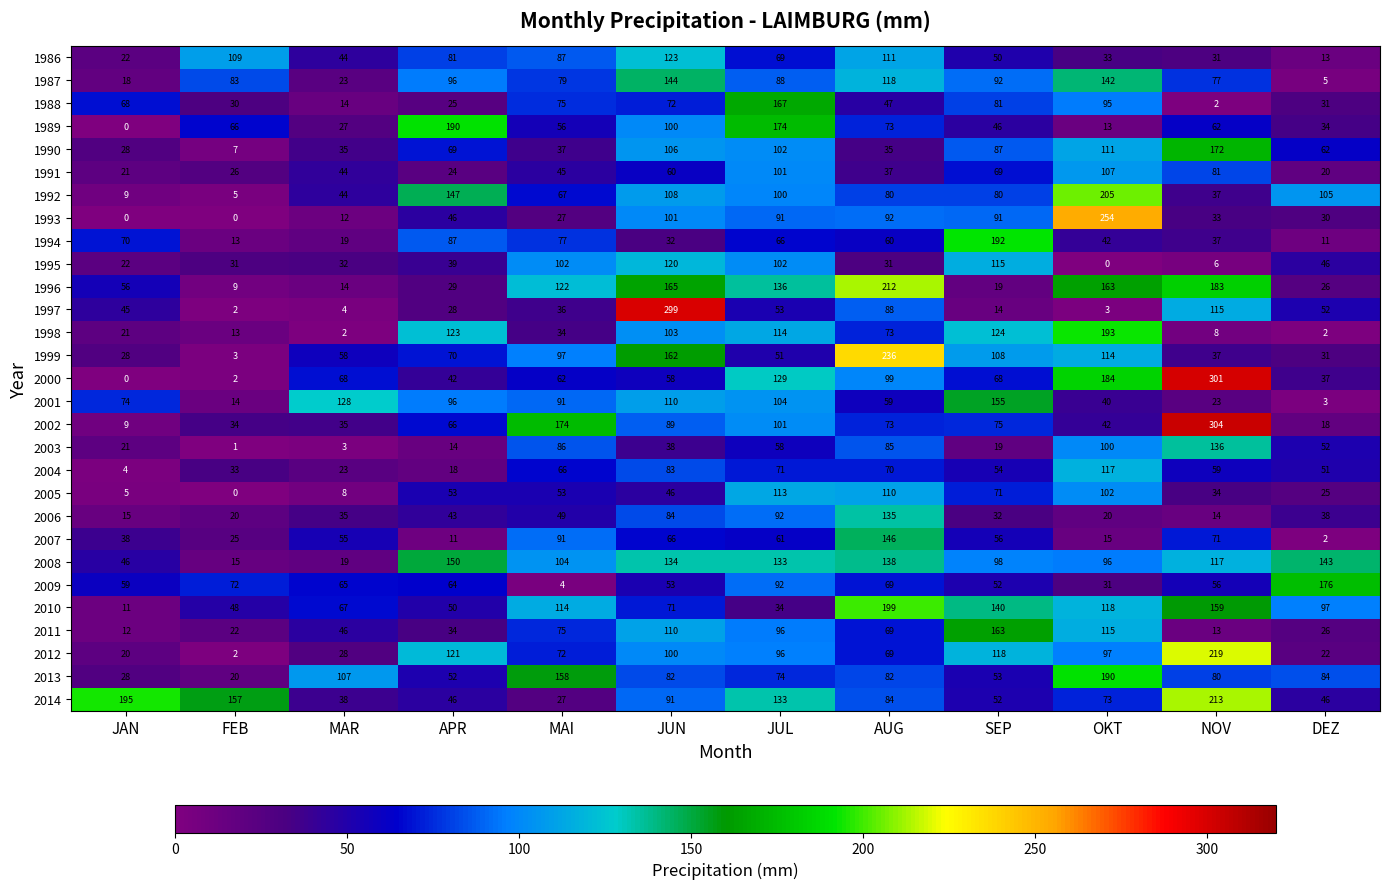

Between JAN and MAR, which series saw the biggest shift?

2014